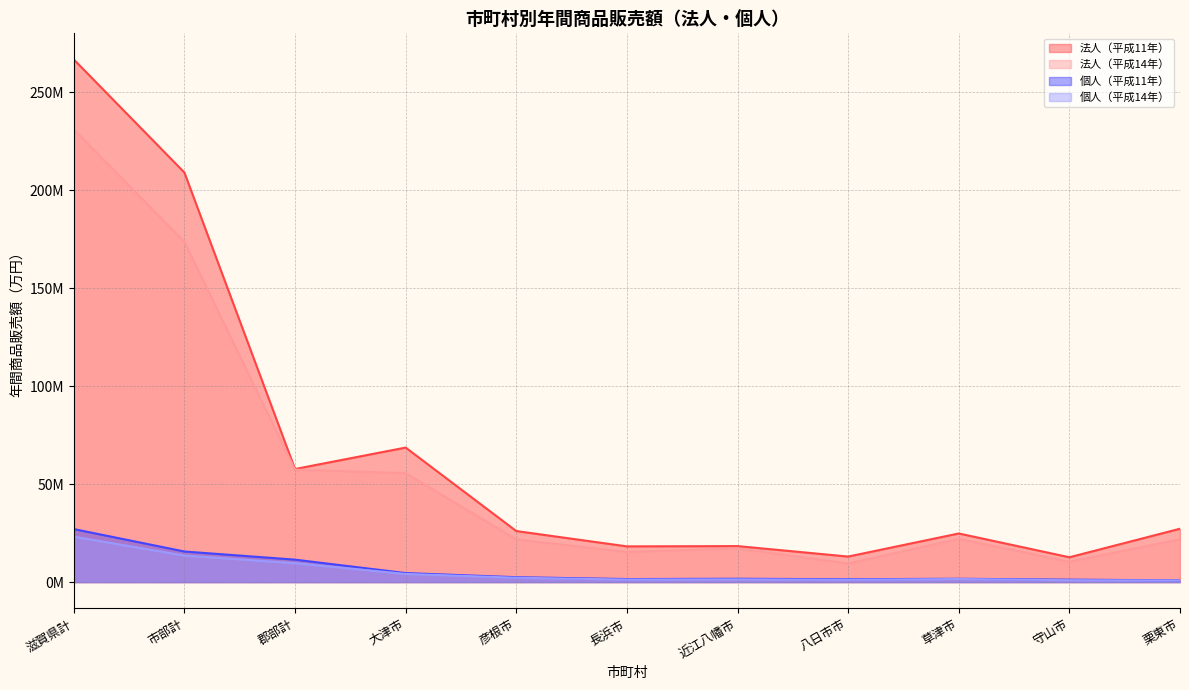

What is the label of the 3rd point from the left?

郡部計